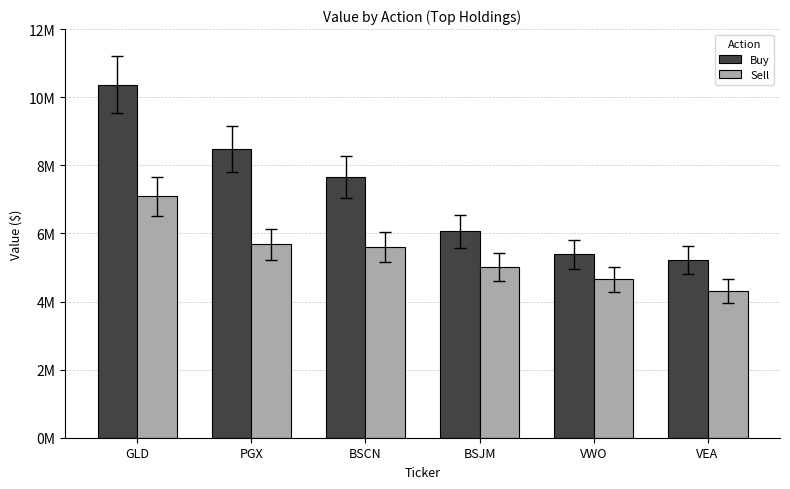

What is the label of the 2nd bar from the right?

VWO